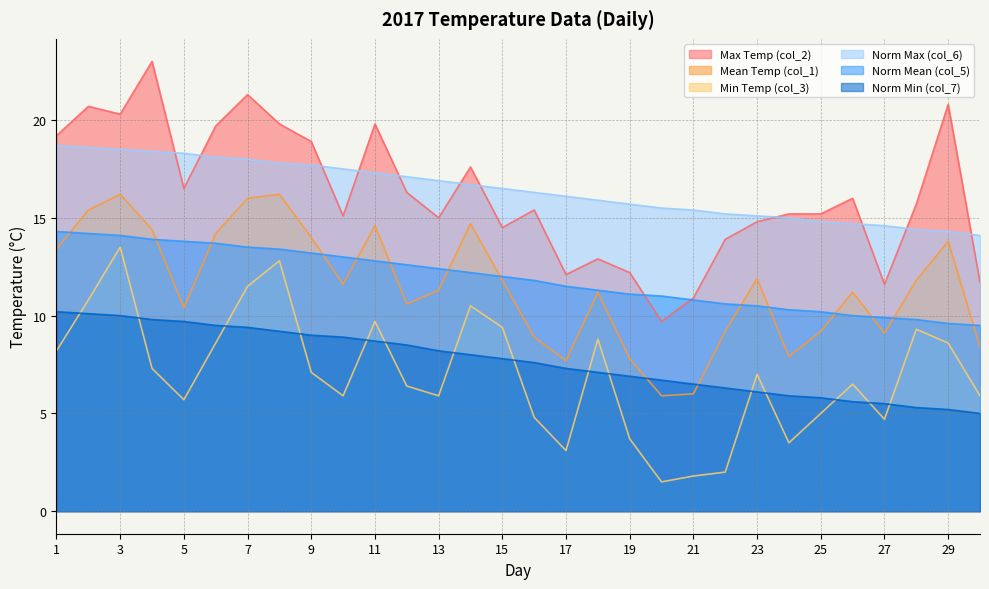

The Norm Max (col_6) series shows 18.4 at 4. True or false?

True